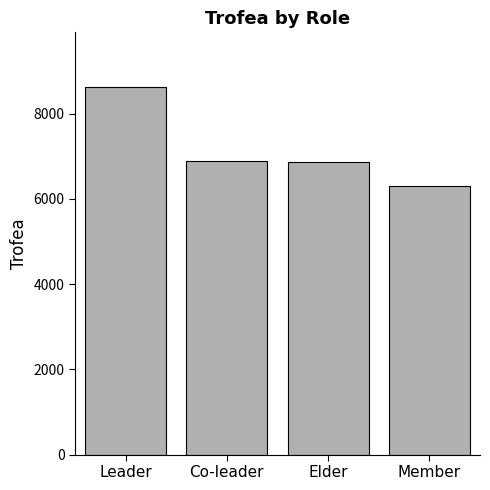

What is the difference between the values at Member and Co-leader?

577